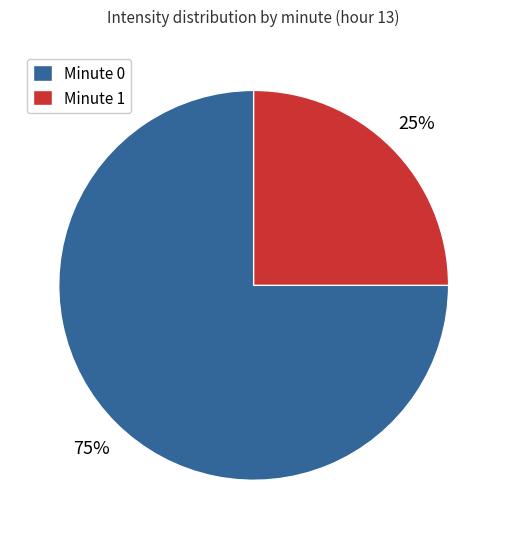

How many segments does this pie chart have?

2